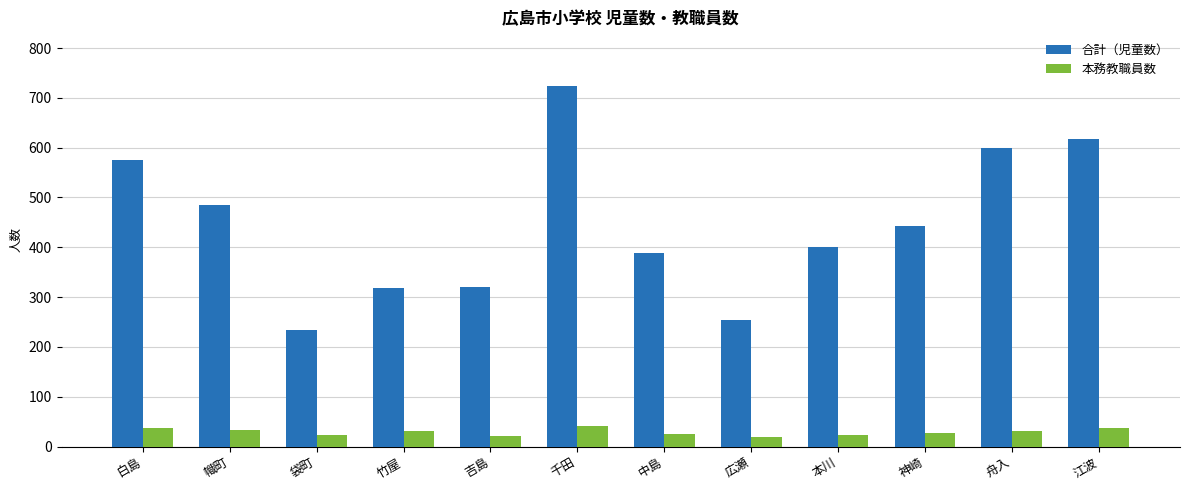

What is the difference between the maximum and minimum values in the 本務教職員数 series?

22